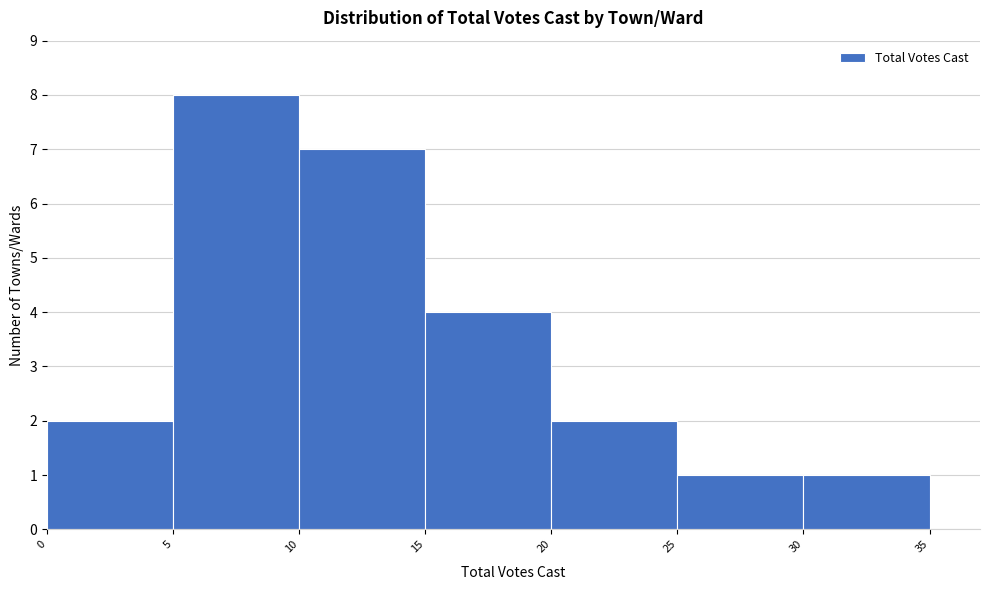

Which range on the x-axis has the tallest bar?

5 to 10